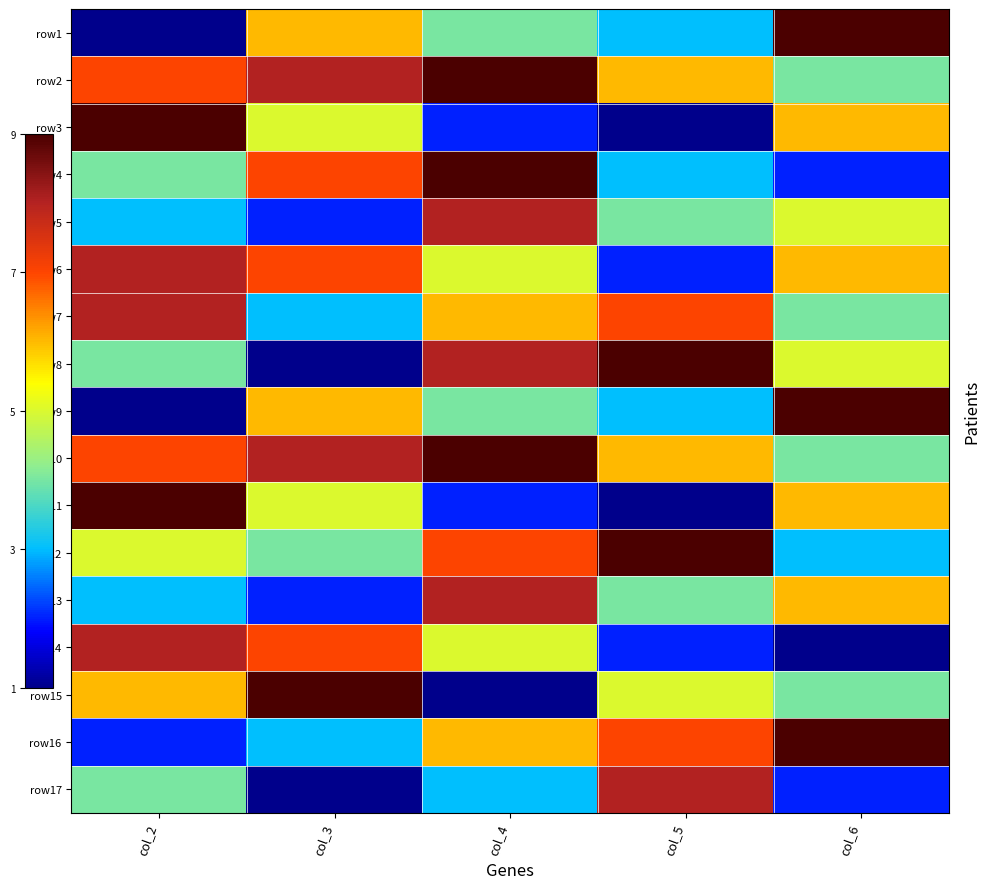

Reading right to left, transcribe all the data shown in this chart.

row1: col_6=9	col_5=3	col_4=4	col_3=6	col_2=1
row2: col_6=4	col_5=6	col_4=9	col_3=8	col_2=7
row3: col_6=6	col_5=1	col_4=2	col_3=5	col_2=9
row4: col_6=2	col_5=3	col_4=9	col_3=7	col_2=4
row5: col_6=5	col_5=4	col_4=8	col_3=2	col_2=3
row6: col_6=6	col_5=2	col_4=5	col_3=7	col_2=8
row7: col_6=4	col_5=7	col_4=6	col_3=3	col_2=8
row8: col_6=5	col_5=9	col_4=8	col_3=1	col_2=4
row9: col_6=9	col_5=3	col_4=4	col_3=6	col_2=1
row10: col_6=4	col_5=6	col_4=9	col_3=8	col_2=7
row11: col_6=6	col_5=1	col_4=2	col_3=5	col_2=9
row12: col_6=3	col_5=9	col_4=7	col_3=4	col_2=5
row13: col_6=6	col_5=4	col_4=8	col_3=2	col_2=3
row14: col_6=1	col_5=2	col_4=5	col_3=7	col_2=8
row15: col_6=4	col_5=5	col_4=1	col_3=9	col_2=6
row16: col_6=9	col_5=7	col_4=6	col_3=3	col_2=2
row17: col_6=2	col_5=8	col_4=3	col_3=1	col_2=4